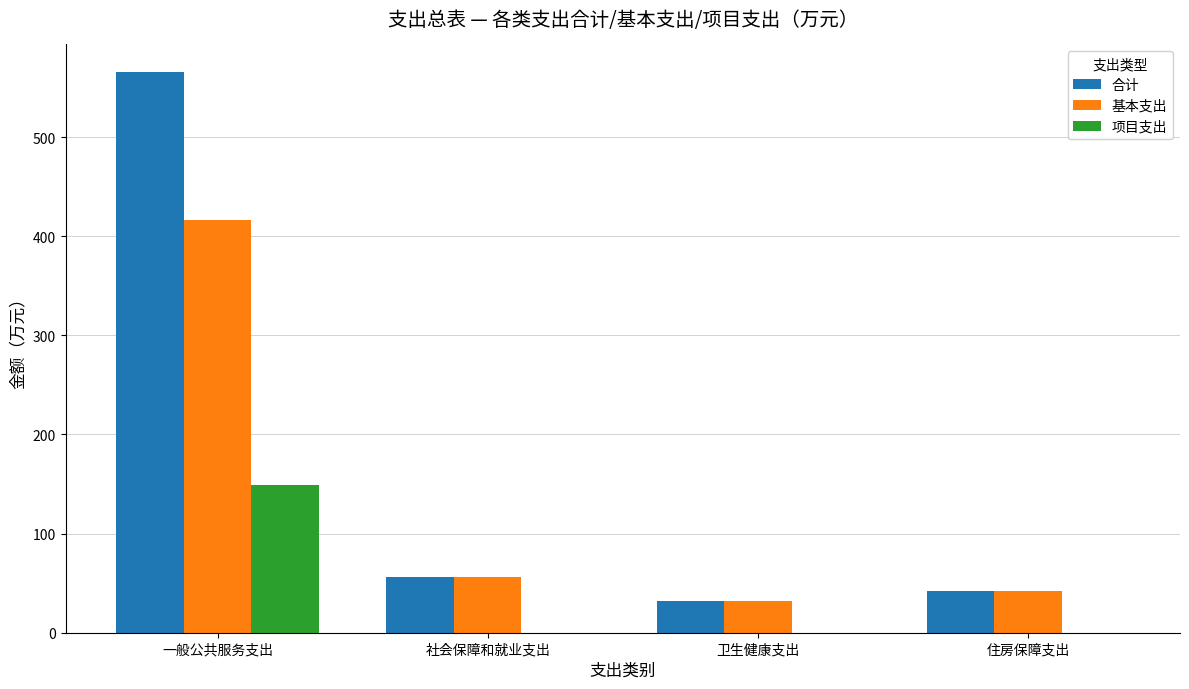

Reading right to left, extract all data points from this chart.

合计: 42.1	32.0	56.6	565.3
基本支出: 42.1	32.0	56.6	416.6
项目支出: 0.0	0.0	0.0	148.7